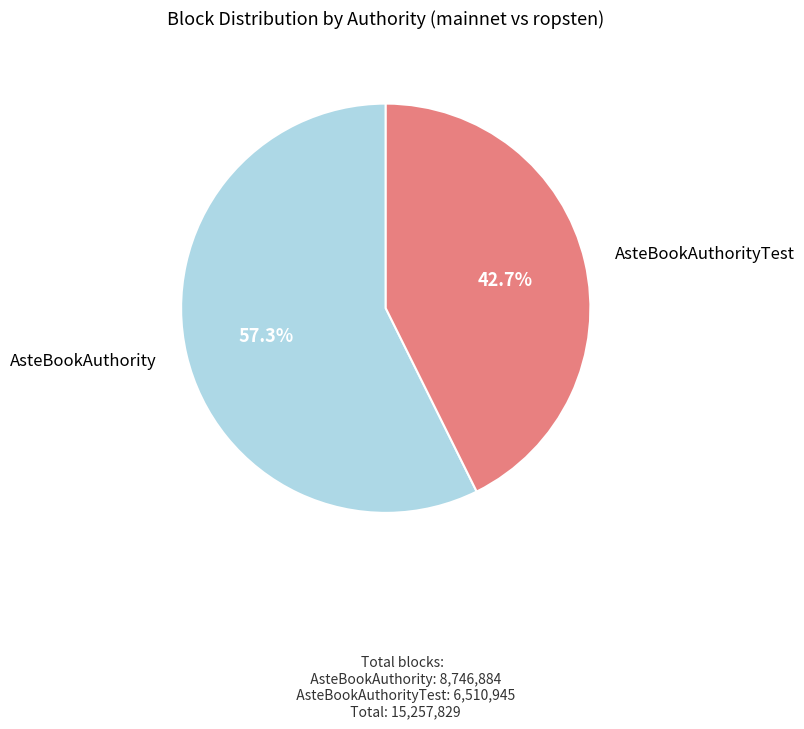

How many segments does this pie chart have?

2